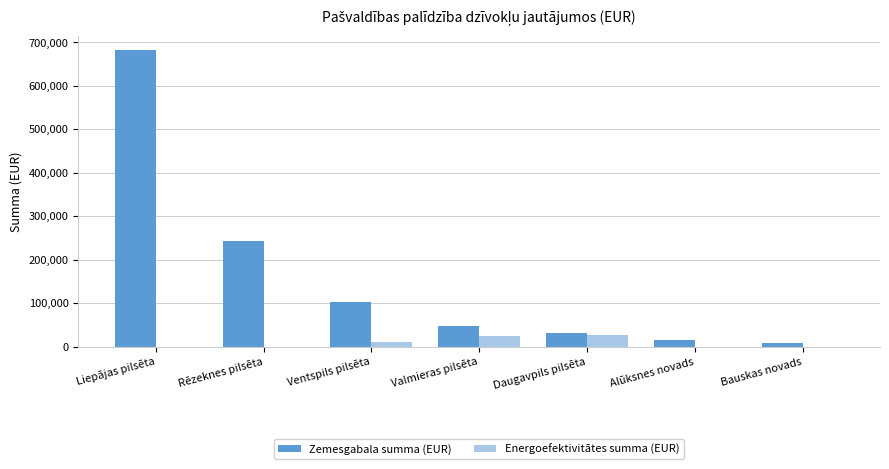

Between Ventspils pilsēta and Alūksnes novads, which series saw the biggest shift?

Zemesgabala summa (EUR)